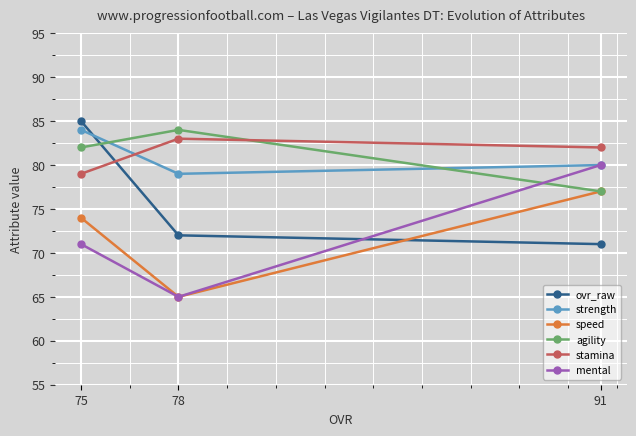

Rank the series at 75 from lowest to highest value.

mental, speed, stamina, agility, strength, ovr_raw